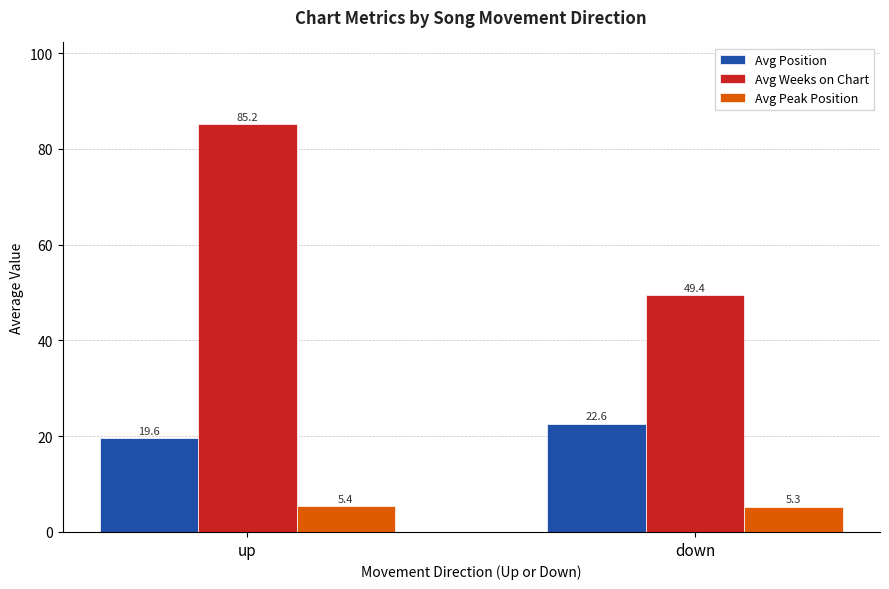

Is it true that Avg Weeks on Chart equals 49.4 at down?

True